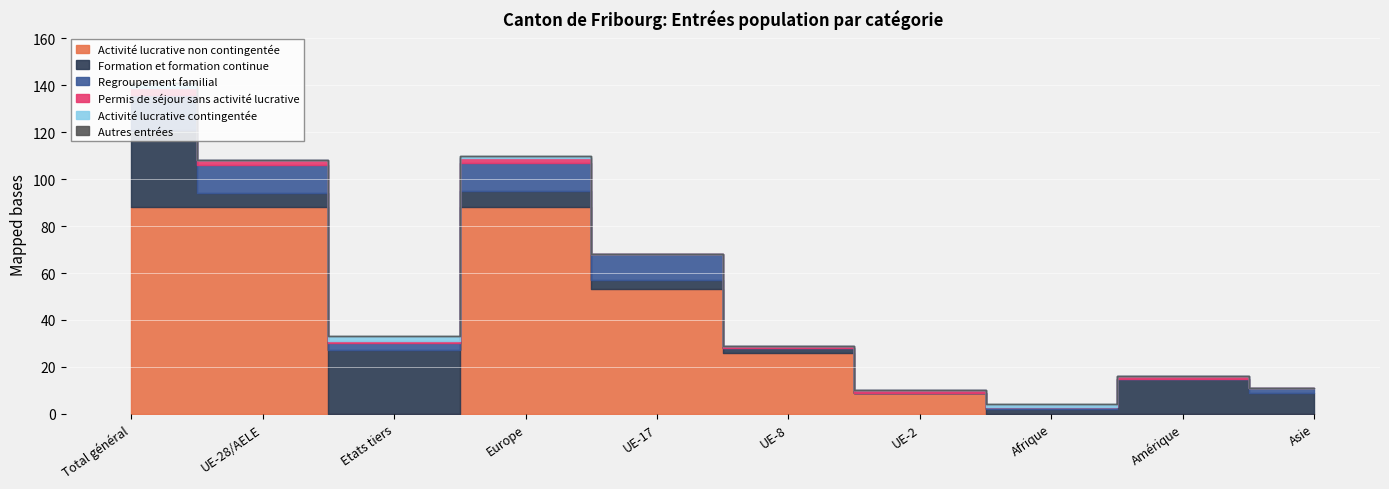

True or false: Formation et formation continue and Autres entrées intersect in this chart.

False